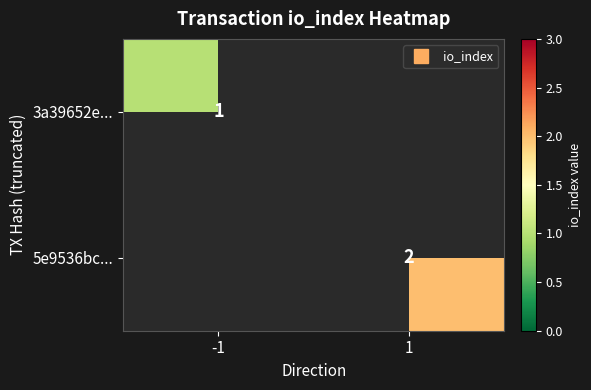

True or false: 5e9536bc... has a value of 3.5 at 1.

False